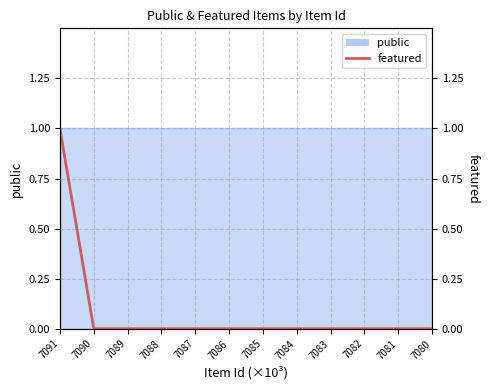

The chart shows a value of 1 at 7091. True or false?

True